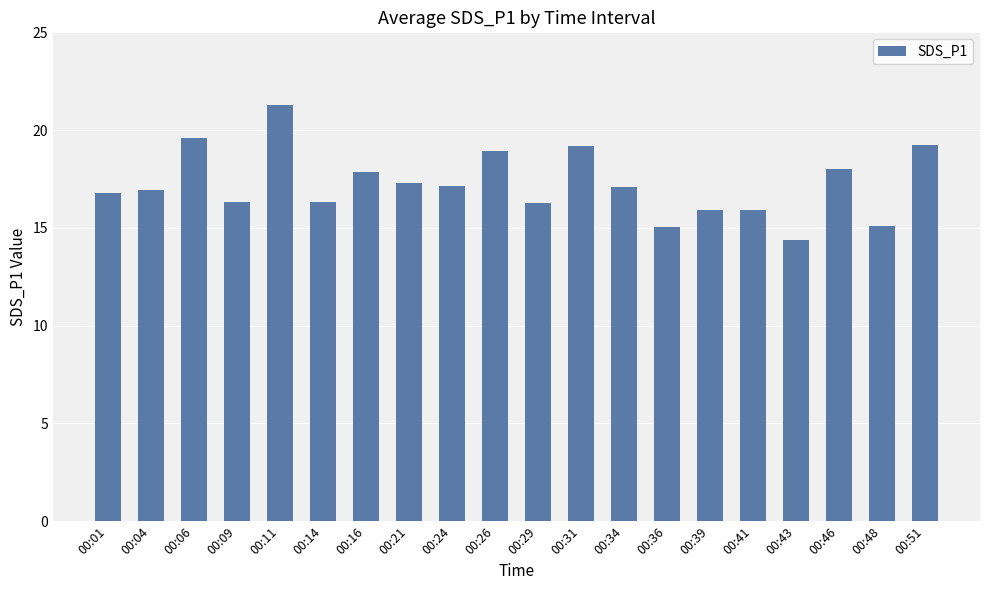

Between 00:16 and 00:04, which is larger?

00:16